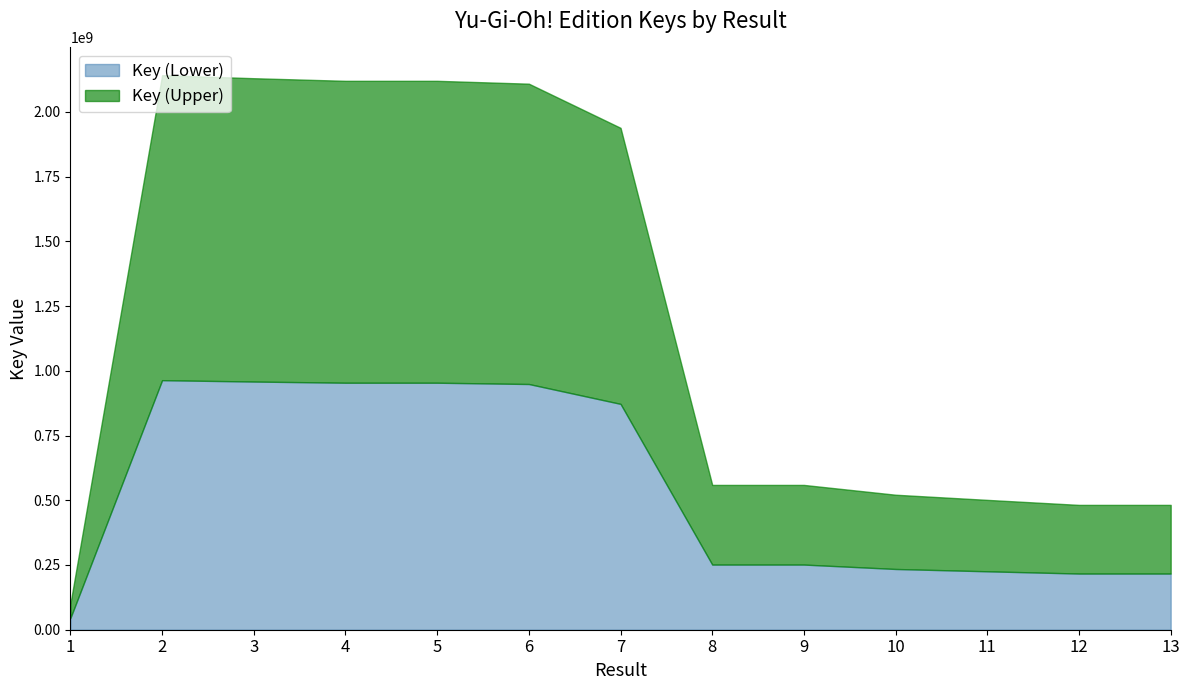

Between 12 and 8, which is larger?

8